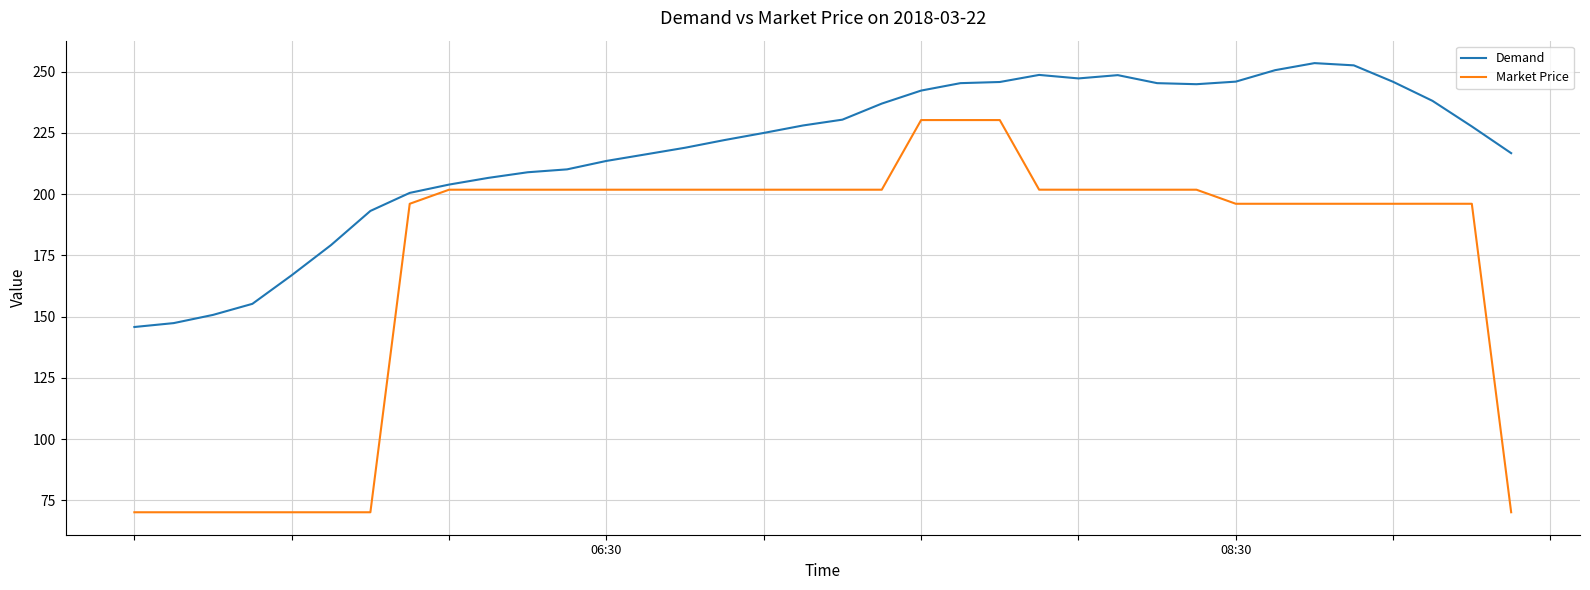

What is the lowest value of the Demand series?

145.8